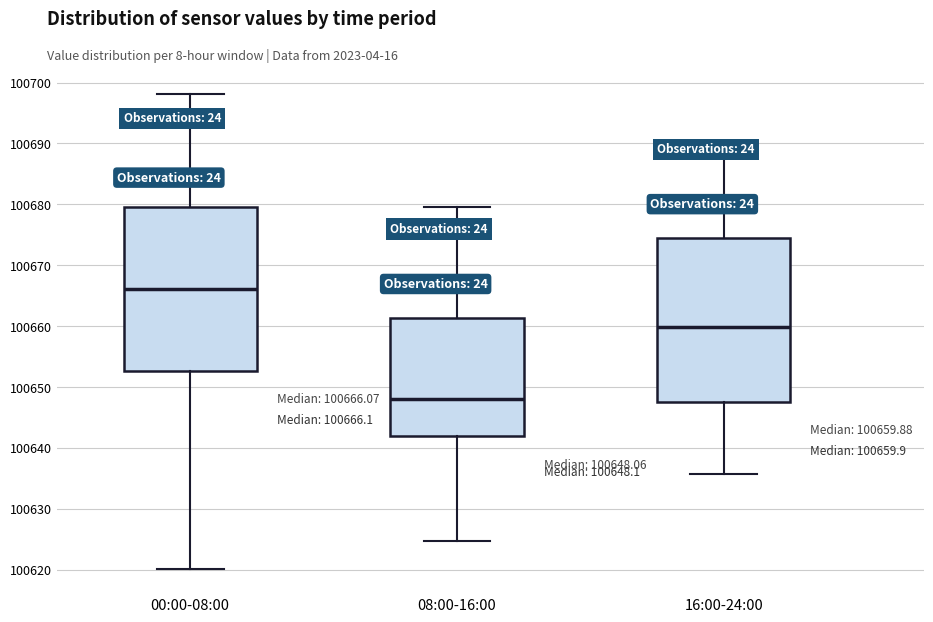

Which box has the lowest median line?

08:00-16:00